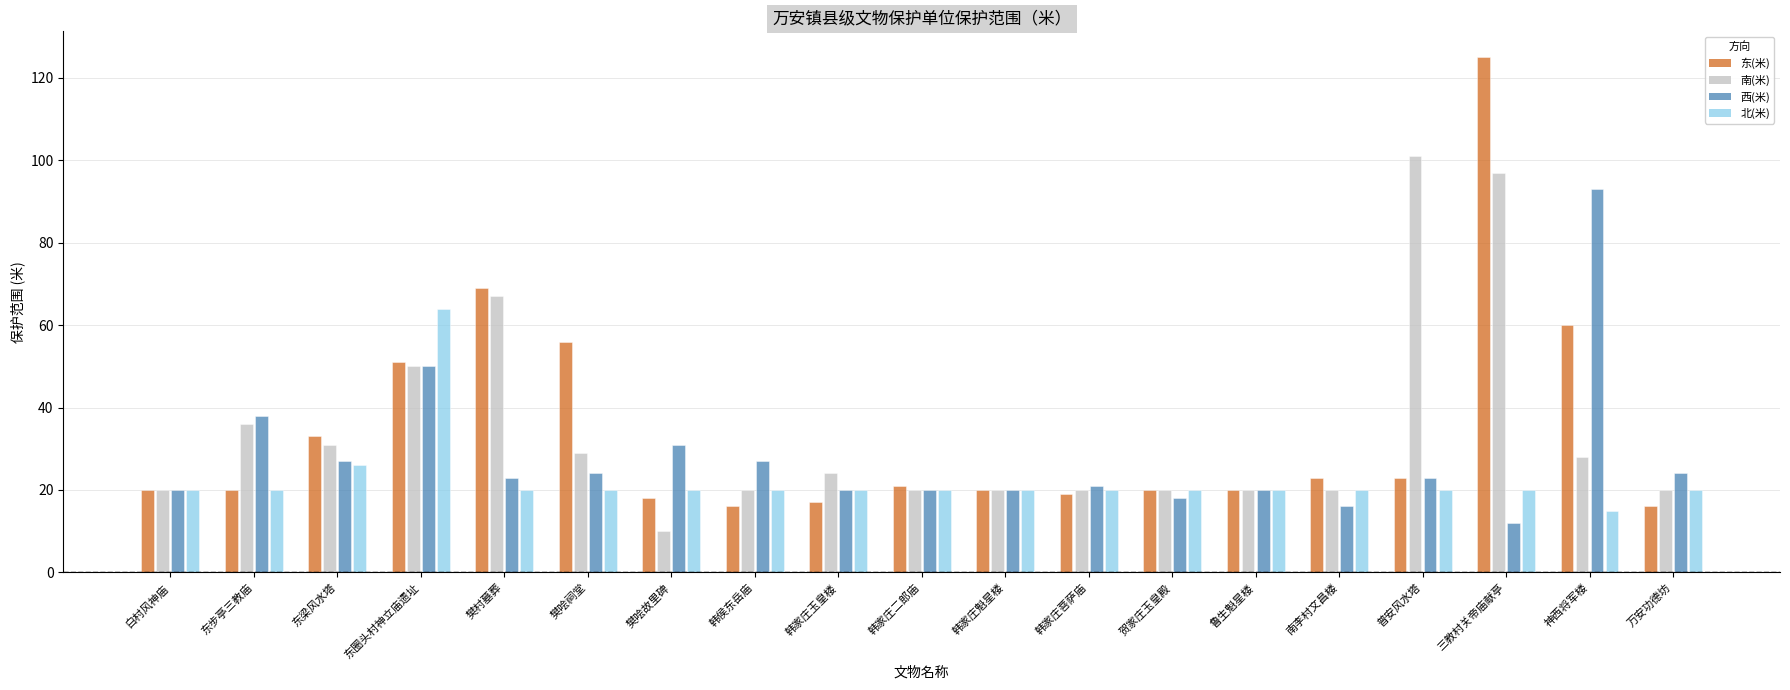

What is the difference between the 南(米) values at 樊哙祠堂 and 万安功德坊?

9